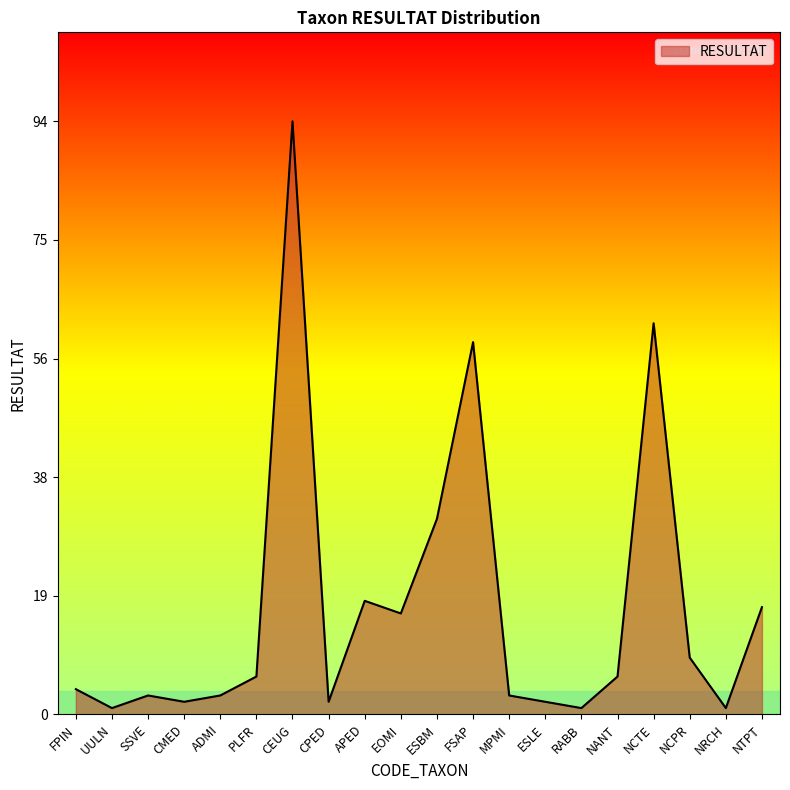

Which has a higher value, NTPT or ADMI?

NTPT